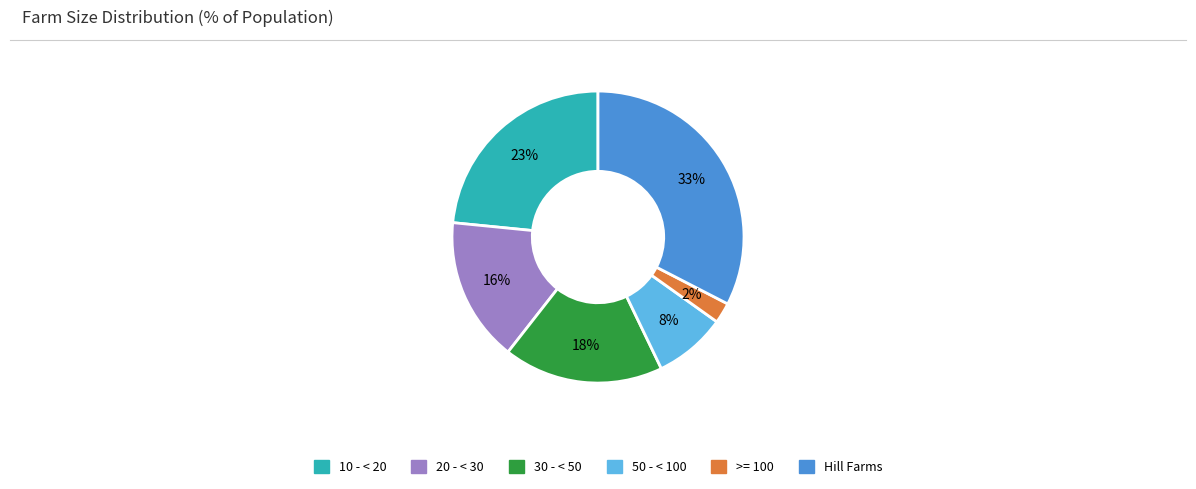

What percentage is the 50 - < 100 slice, to the nearest percent?

8%